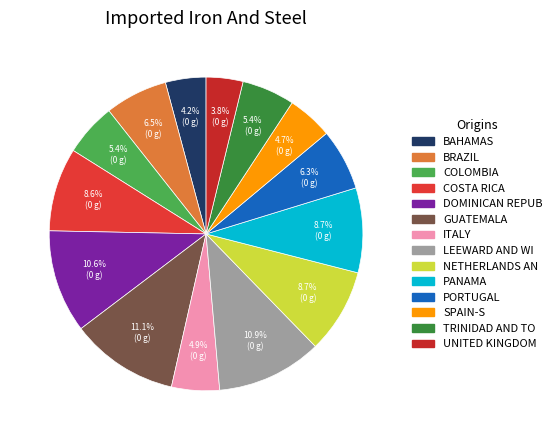

How many slices are in this pie chart?

14